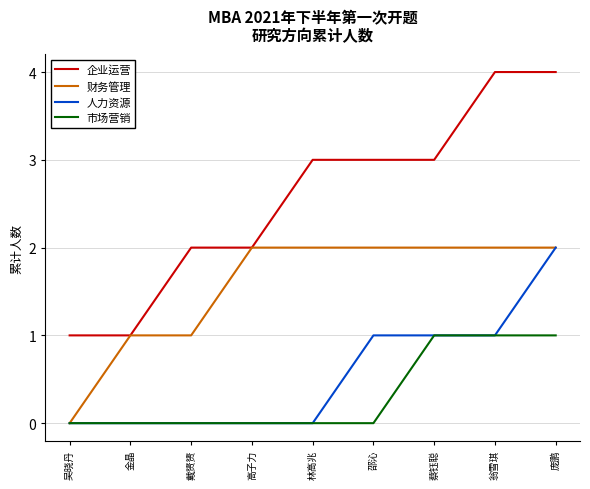

How many values in the 企业运营 series are below 3?

4